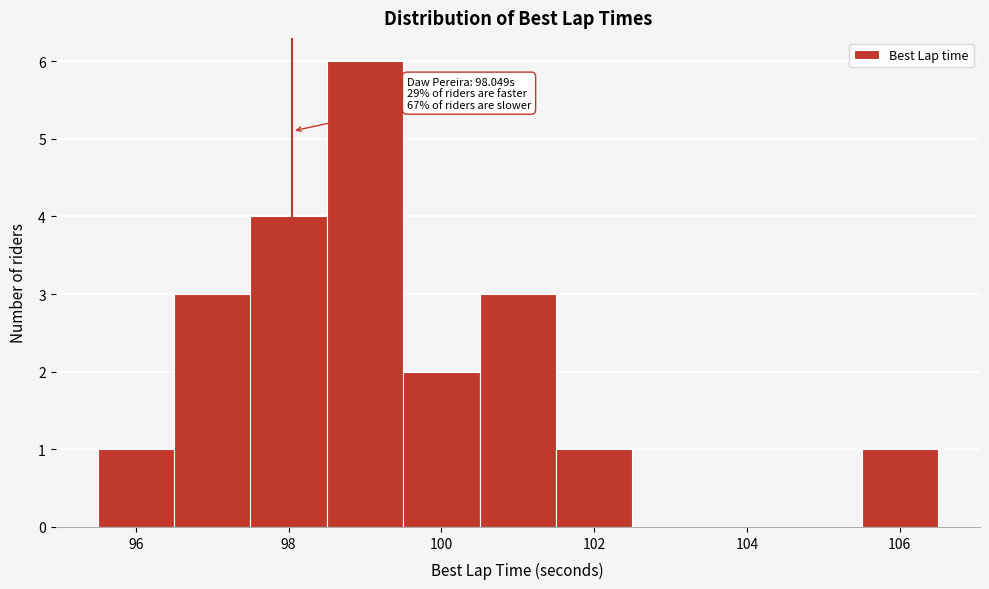

Which range on the x-axis has the tallest bar?

98.5 to 99.5